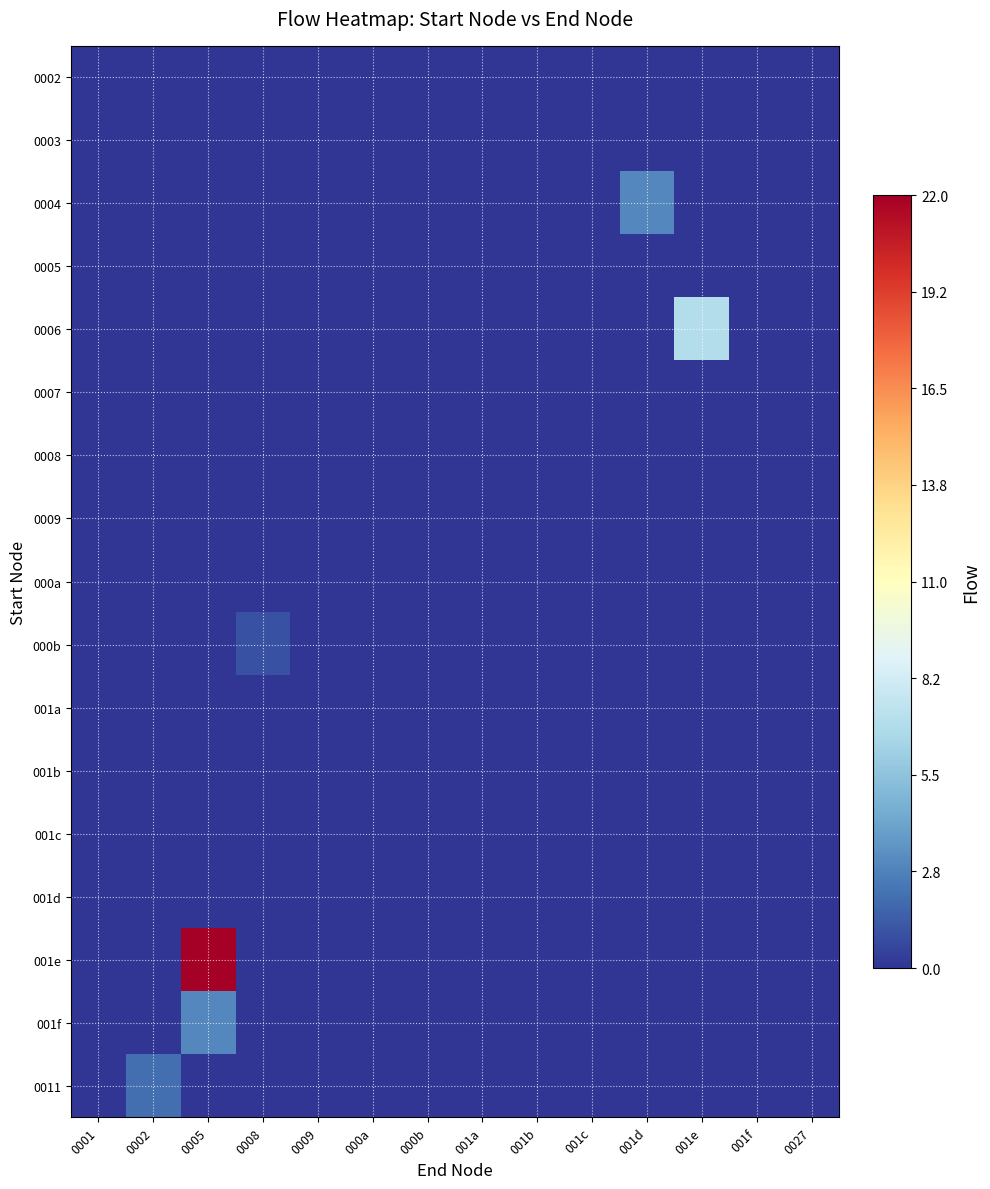

Reading left to right, list all the values displayed in this chart.

0002: 0001=0	0002=0	0005=0	0008=0	0009=0	000a=0	000b=0	001a=0	001b=0	001c=0	001d=0	001e=0	001f=0	0027=0
0003: 0001=0	0002=0	0005=0	0008=0	0009=0	000a=0	000b=0	001a=0	001b=0	001c=0	001d=0	001e=0	001f=0	0027=0
0004: 0001=0	0002=0	0005=0	0008=0	0009=0	000a=0	000b=0	001a=0	001b=0	001c=0	001d=3	001e=0	001f=0	0027=0
0005: 0001=0	0002=0	0005=0	0008=0	0009=0	000a=0	000b=0	001a=0	001b=0	001c=0	001d=0	001e=0	001f=0	0027=0
0006: 0001=0	0002=0	0005=0	0008=0	0009=0	000a=0	000b=0	001a=0	001b=0	001c=0	001d=0	001e=7	001f=0	0027=0
0007: 0001=0	0002=0	0005=0	0008=0	0009=0	000a=0	000b=0	001a=0	001b=0	001c=0	001d=0	001e=0	001f=0	0027=0
0008: 0001=0	0002=0	0005=0	0008=0	0009=0	000a=0	000b=0	001a=0	001b=0	001c=0	001d=0	001e=0	001f=0	0027=0
0009: 0001=0	0002=0	0005=0	0008=0	0009=0	000a=0	000b=0	001a=0	001b=0	001c=0	001d=0	001e=0	001f=0	0027=0
000a: 0001=0	0002=0	0005=0	0008=0	0009=0	000a=0	000b=0	001a=0	001b=0	001c=0	001d=0	001e=0	001f=0	0027=0
000b: 0001=0	0002=0	0005=0	0008=1	0009=0	000a=0	000b=0	001a=0	001b=0	001c=0	001d=0	001e=0	001f=0	0027=0
001a: 0001=0	0002=0	0005=0	0008=0	0009=0	000a=0	000b=0	001a=0	001b=0	001c=0	001d=0	001e=0	001f=0	0027=0
001b: 0001=0	0002=0	0005=0	0008=0	0009=0	000a=0	000b=0	001a=0	001b=0	001c=0	001d=0	001e=0	001f=0	0027=0
001c: 0001=0	0002=0	0005=0	0008=0	0009=0	000a=0	000b=0	001a=0	001b=0	001c=0	001d=0	001e=0	001f=0	0027=0
001d: 0001=0	0002=0	0005=0	0008=0	0009=0	000a=0	000b=0	001a=0	001b=0	001c=0	001d=0	001e=0	001f=0	0027=0
001e: 0001=0	0002=0	0005=22	0008=0	0009=0	000a=0	000b=0	001a=0	001b=0	001c=0	001d=0	001e=0	001f=0	0027=0
001f: 0001=0	0002=0	0005=3	0008=0	0009=0	000a=0	000b=0	001a=0	001b=0	001c=0	001d=0	001e=0	001f=0	0027=0
0011: 0001=0	0002=2	0005=0	0008=0	0009=0	000a=0	000b=0	001a=0	001b=0	001c=0	001d=0	001e=0	001f=0	0027=0